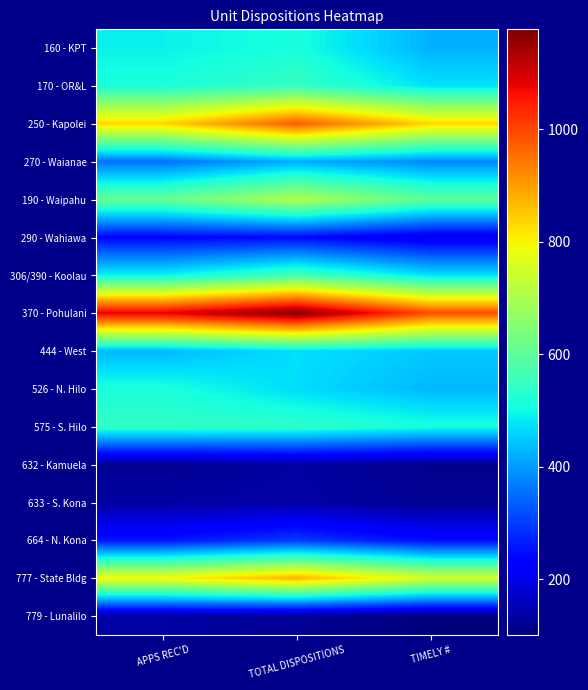

Which label corresponds to the largest value in the chart?

TOTAL DISPOSITIONS